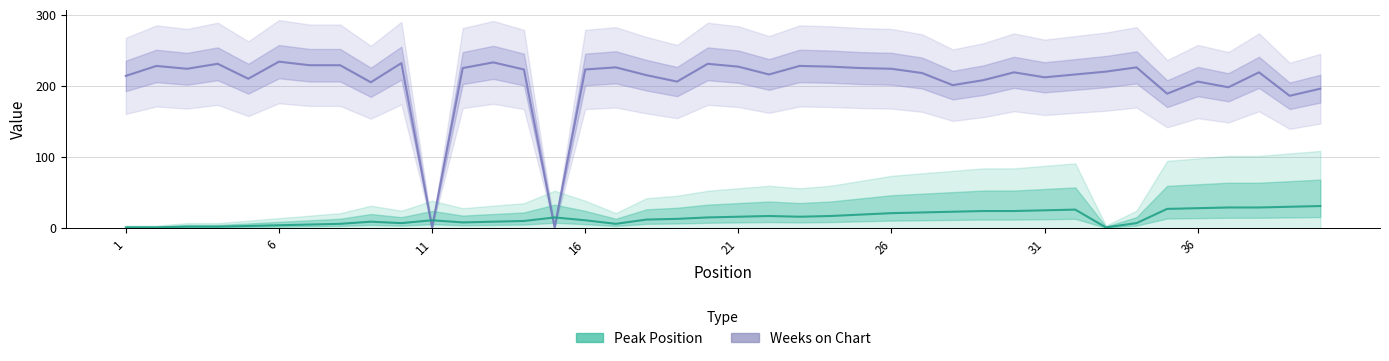

What are all the series names shown in the legend?

Weeks on Chart, Peak Position